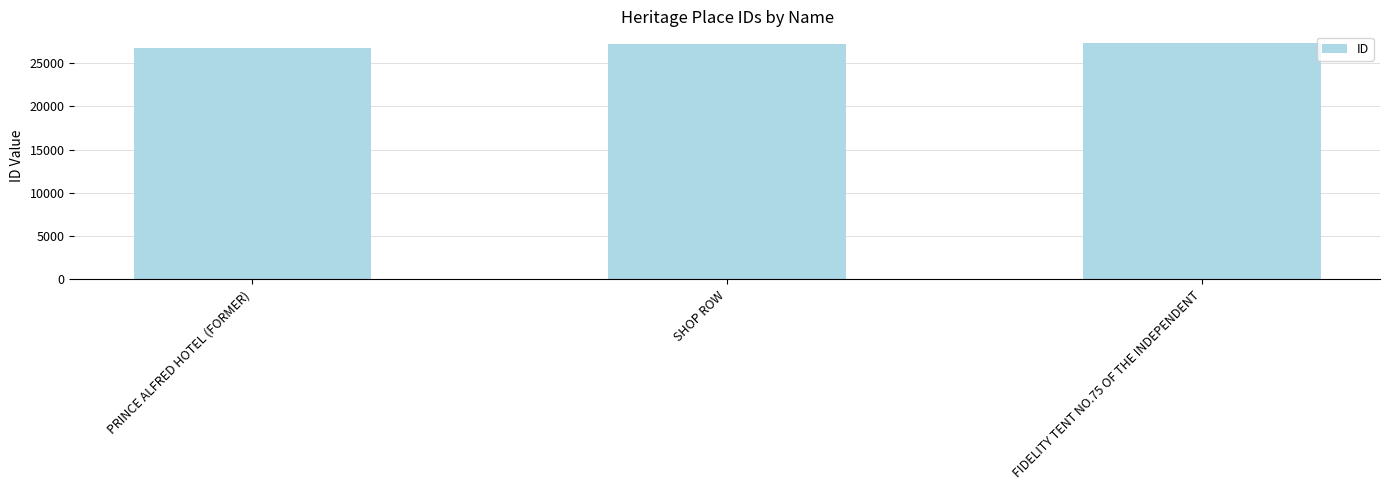

What is the sum of the values at SHOP ROW and FIDELITY TENT NO.75 OF THE INDEPENDENT?

54623